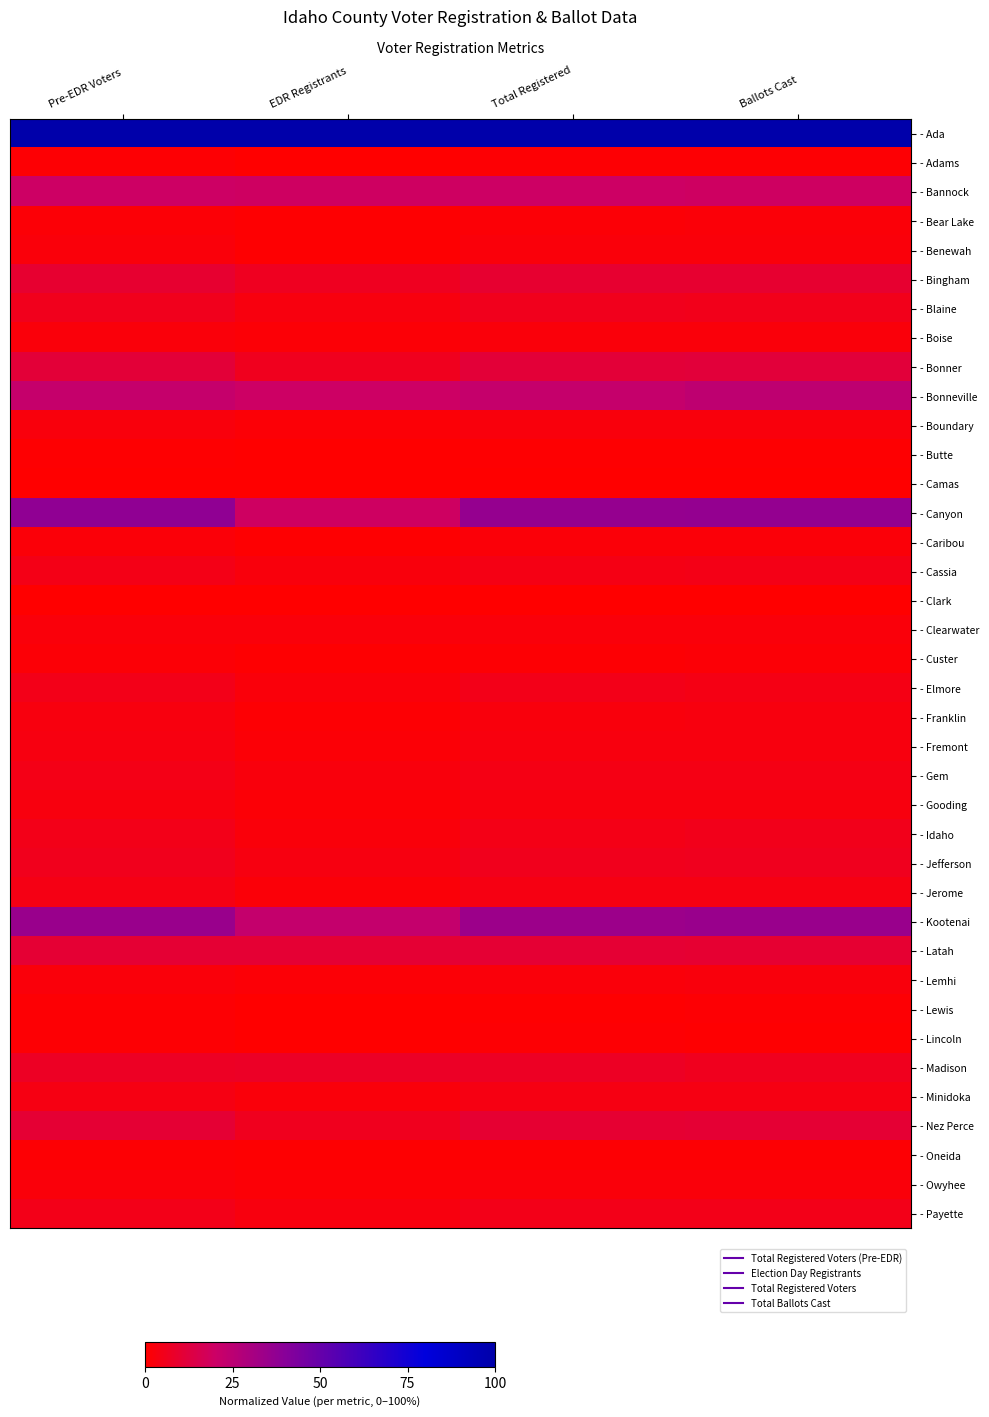

Reading left to right, extract all data points from this chart.

- Ada: Pre-EDR Voters=1.0	EDR Registrants=1.0	Total Registered=1.0	Ballots Cast=1.0
- Adams: Pre-EDR Voters=0.0	EDR Registrants=0.0	Total Registered=0.0	Ballots Cast=0.0
- Bannock: Pre-EDR Voters=0.2	EDR Registrants=0.2	Total Registered=0.2	Ballots Cast=0.2
- Bear Lake: Pre-EDR Voters=0.0	EDR Registrants=0.0	Total Registered=0.0	Ballots Cast=0.0
- Benewah: Pre-EDR Voters=0.0	EDR Registrants=0.0	Total Registered=0.0	Ballots Cast=0.0
- Bingham: Pre-EDR Voters=0.1	EDR Registrants=0.1	Total Registered=0.1	Ballots Cast=0.1
- Blaine: Pre-EDR Voters=0.1	EDR Registrants=0.0	Total Registered=0.1	Ballots Cast=0.1
- Boise: Pre-EDR Voters=0.0	EDR Registrants=0.0	Total Registered=0.0	Ballots Cast=0.0
- Bonner: Pre-EDR Voters=0.1	EDR Registrants=0.1	Total Registered=0.1	Ballots Cast=0.1
- Bonneville: Pre-EDR Voters=0.2	EDR Registrants=0.2	Total Registered=0.2	Ballots Cast=0.2
- Boundary: Pre-EDR Voters=0.0	EDR Registrants=0.0	Total Registered=0.0	Ballots Cast=0.0
- Butte: Pre-EDR Voters=0.0	EDR Registrants=0.0	Total Registered=0.0	Ballots Cast=0.0
- Camas: Pre-EDR Voters=0.0	EDR Registrants=0.0	Total Registered=0.0	Ballots Cast=0.0
- Canyon: Pre-EDR Voters=0.4	EDR Registrants=0.2	Total Registered=0.4	Ballots Cast=0.4
- Caribou: Pre-EDR Voters=0.0	EDR Registrants=0.0	Total Registered=0.0	Ballots Cast=0.0
- Cassia: Pre-EDR Voters=0.0	EDR Registrants=0.0	Total Registered=0.0	Ballots Cast=0.0
- Clark: Pre-EDR Voters=0.0	EDR Registrants=0.0	Total Registered=0.0	Ballots Cast=0.0
- Clearwater: Pre-EDR Voters=0.0	EDR Registrants=0.0	Total Registered=0.0	Ballots Cast=0.0
- Custer: Pre-EDR Voters=0.0	EDR Registrants=0.0	Total Registered=0.0	Ballots Cast=0.0
- Elmore: Pre-EDR Voters=0.0	EDR Registrants=0.0	Total Registered=0.0	Ballots Cast=0.0
- Franklin: Pre-EDR Voters=0.0	EDR Registrants=0.0	Total Registered=0.0	Ballots Cast=0.0
- Fremont: Pre-EDR Voters=0.0	EDR Registrants=0.0	Total Registered=0.0	Ballots Cast=0.0
- Gem: Pre-EDR Voters=0.0	EDR Registrants=0.0	Total Registered=0.0	Ballots Cast=0.0
- Gooding: Pre-EDR Voters=0.0	EDR Registrants=0.0	Total Registered=0.0	Ballots Cast=0.0
- Idaho: Pre-EDR Voters=0.0	EDR Registrants=0.0	Total Registered=0.0	Ballots Cast=0.1
- Jefferson: Pre-EDR Voters=0.1	EDR Registrants=0.0	Total Registered=0.1	Ballots Cast=0.1
- Jerome: Pre-EDR Voters=0.0	EDR Registrants=0.0	Total Registered=0.0	Ballots Cast=0.0
- Kootenai: Pre-EDR Voters=0.3	EDR Registrants=0.2	Total Registered=0.3	Ballots Cast=0.3
- Latah: Pre-EDR Voters=0.1	EDR Registrants=0.1	Total Registered=0.1	Ballots Cast=0.1
- Lemhi: Pre-EDR Voters=0.0	EDR Registrants=0.0	Total Registered=0.0	Ballots Cast=0.0
- Lewis: Pre-EDR Voters=0.0	EDR Registrants=0.0	Total Registered=0.0	Ballots Cast=0.0
- Lincoln: Pre-EDR Voters=0.0	EDR Registrants=0.0	Total Registered=0.0	Ballots Cast=0.0
- Madison: Pre-EDR Voters=0.1	EDR Registrants=0.1	Total Registered=0.1	Ballots Cast=0.1
- Minidoka: Pre-EDR Voters=0.0	EDR Registrants=0.0	Total Registered=0.0	Ballots Cast=0.0
- Nez Perce: Pre-EDR Voters=0.1	EDR Registrants=0.1	Total Registered=0.1	Ballots Cast=0.1
- Oneida: Pre-EDR Voters=0.0	EDR Registrants=0.0	Total Registered=0.0	Ballots Cast=0.0
- Owyhee: Pre-EDR Voters=0.0	EDR Registrants=0.0	Total Registered=0.0	Ballots Cast=0.0
- Payette: Pre-EDR Voters=0.0	EDR Registrants=0.0	Total Registered=0.0	Ballots Cast=0.0